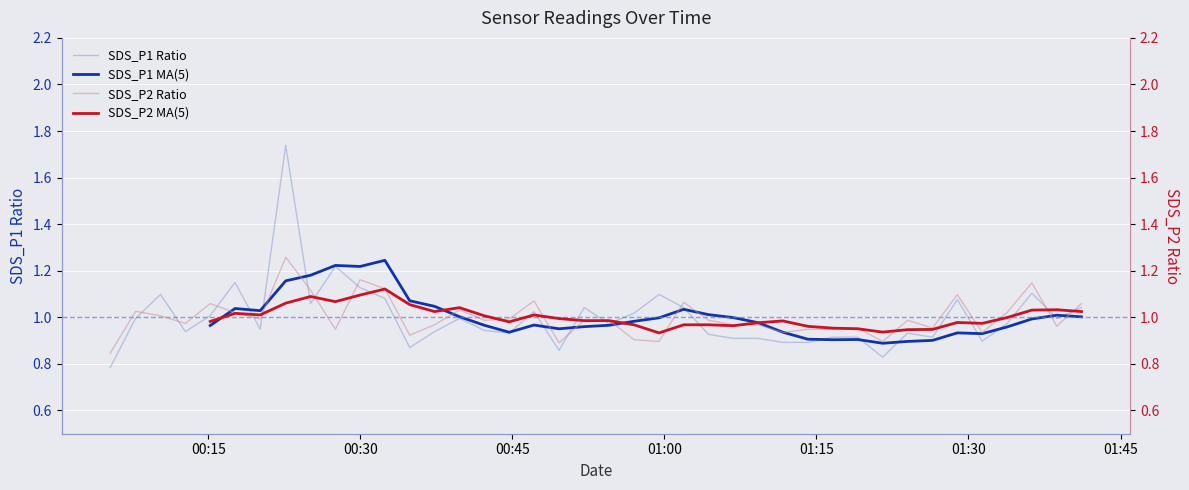

What is the difference between the second highest and minimum values in the SDS_P2 MA(5) series?

0.1